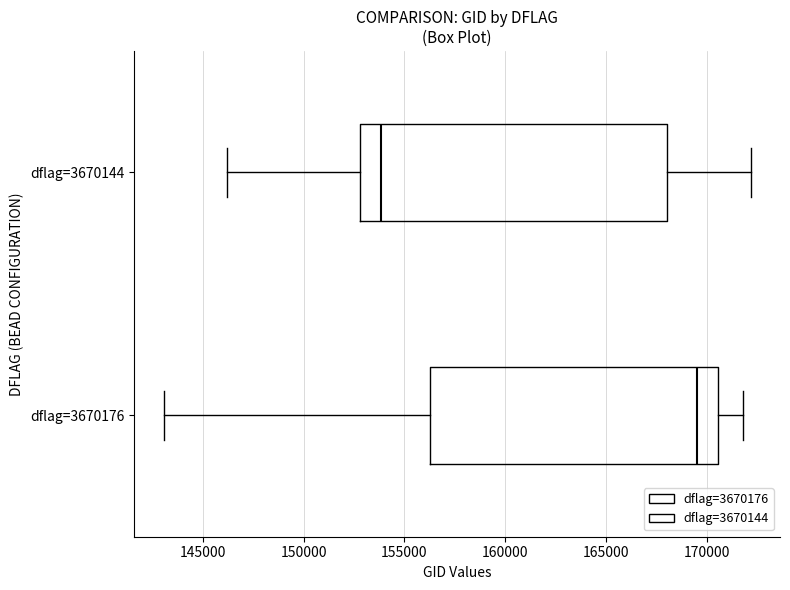

Where does the left whisker of the box for dflag=3670144 end on the x-axis? The values are not printed on the chart, so give them approximately, as read against the axis.

146000